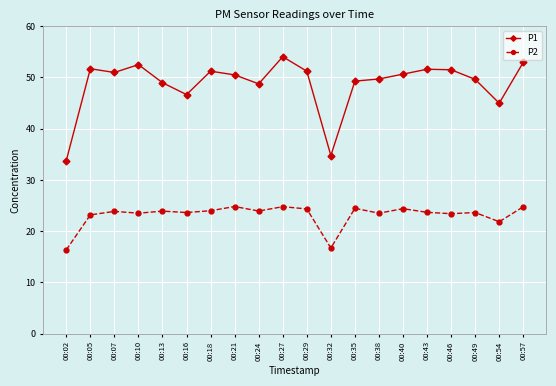

Where is P2 nearest to the value 20?

00:54